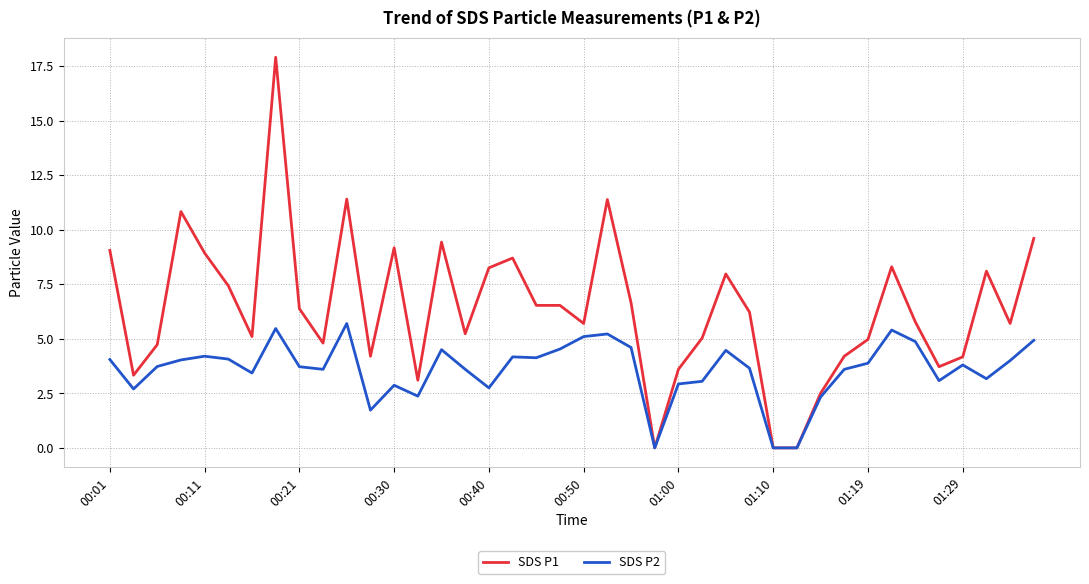

Which series has the largest range (max minus min)?

SDS P1